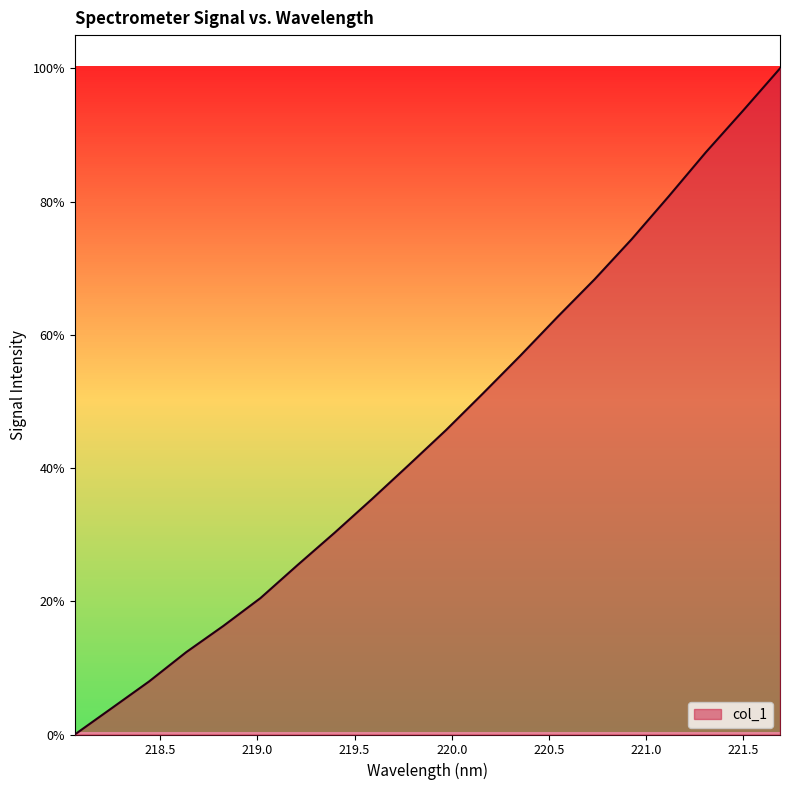

Rank the categories by value from highest to lowest.

221.6902, 221.4993, 221.3083, 221.1174, 220.9264, 220.7354, 220.5444, 220.3533, 220.1623, 219.9712, 219.7801, 219.589, 219.3979, 219.2067, 219.0156, 218.8244, 218.6332, 218.442, 218.2508, 218.0596